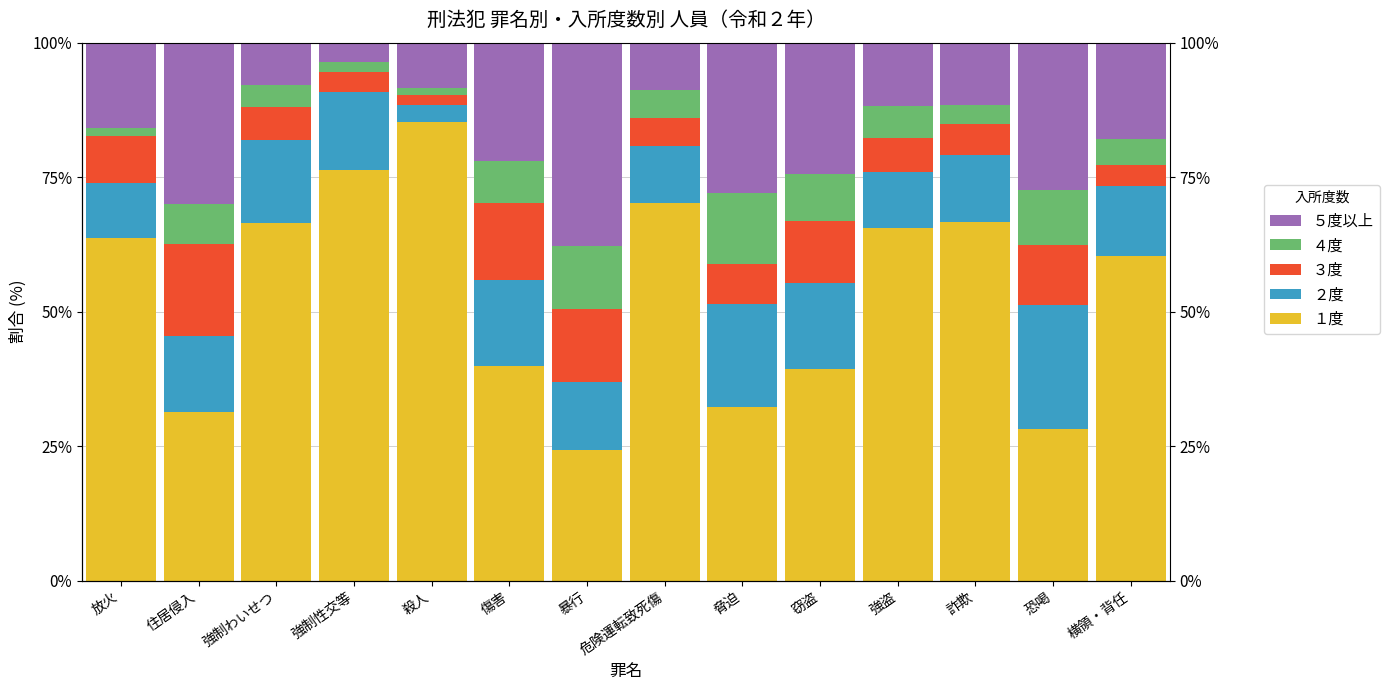

How many values in the １度 series exceed 63?

7